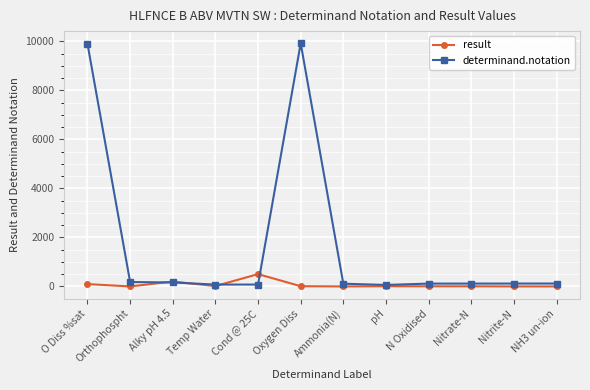

Between O Diss %sat and Alky pH 4.5, which series saw the biggest shift?

determinand.notation